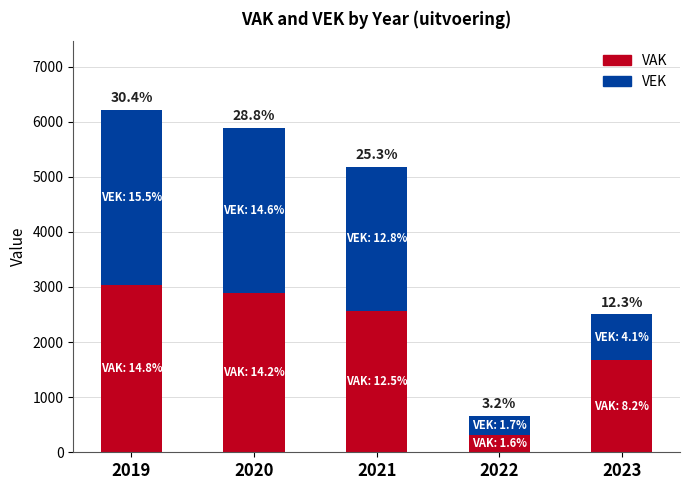

List the labels in order of VAK value, largest first.

2019, 2020, 2021, 2023, 2022